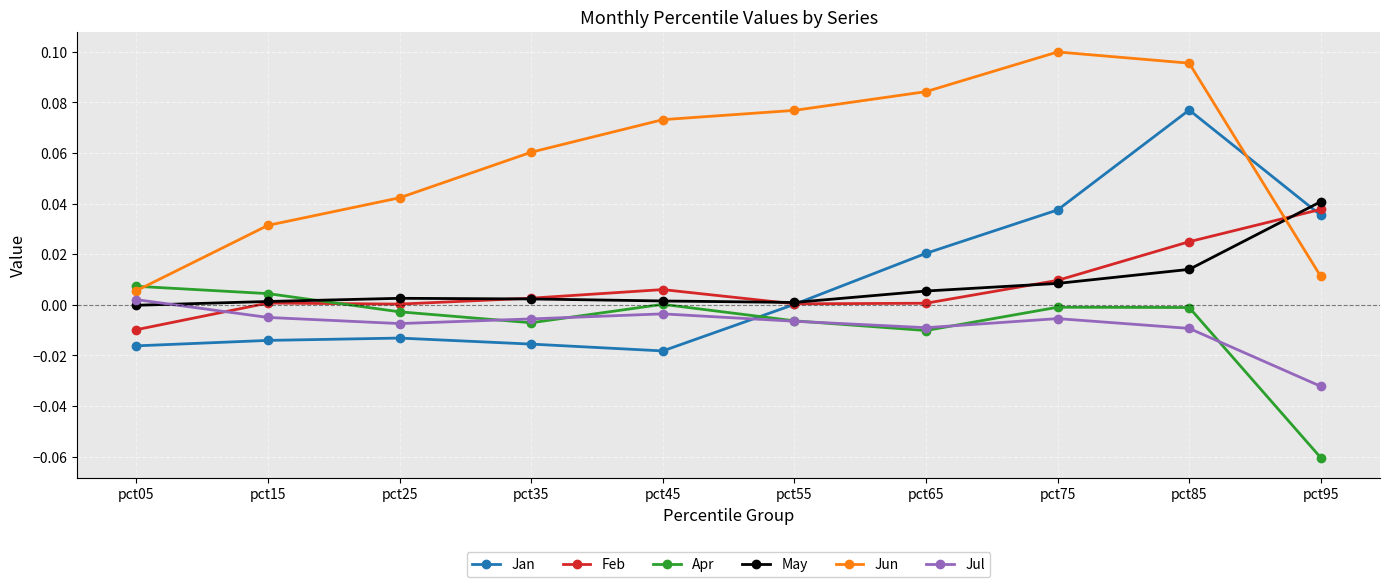

True or false: Jan and Jun cross at least once.

True